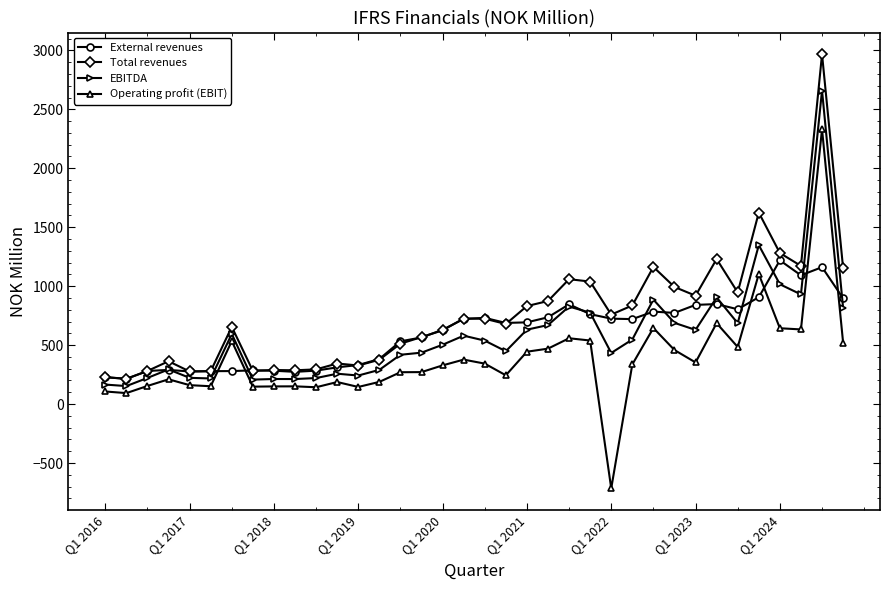

How many data points in EBITDA are less than 538?

18